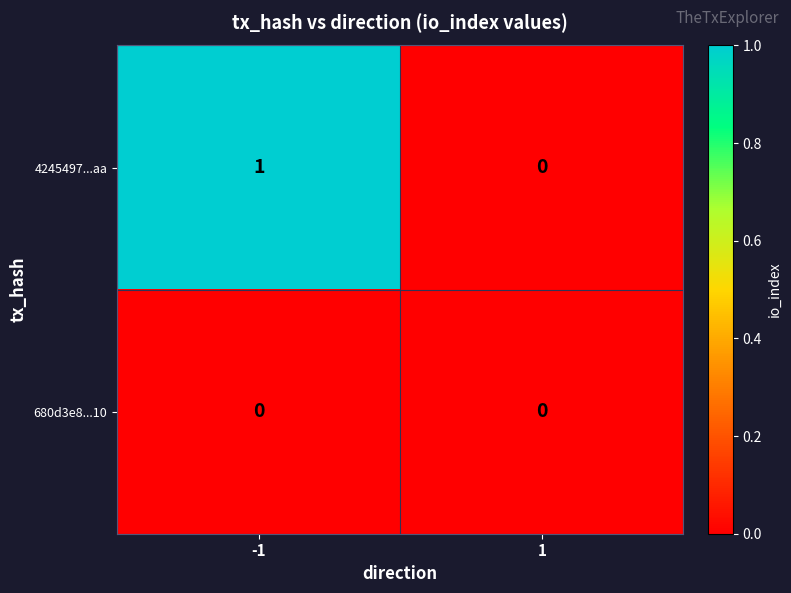

Is it true that 4245497...aa equals 2 at -1?

False